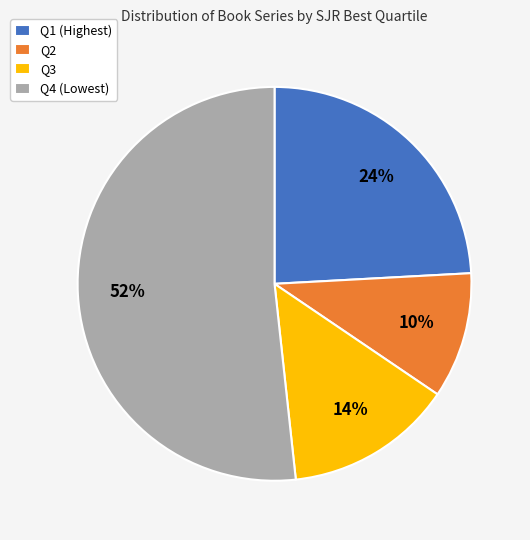

The Q4 slice represents 52% of the pie. True or false?

True